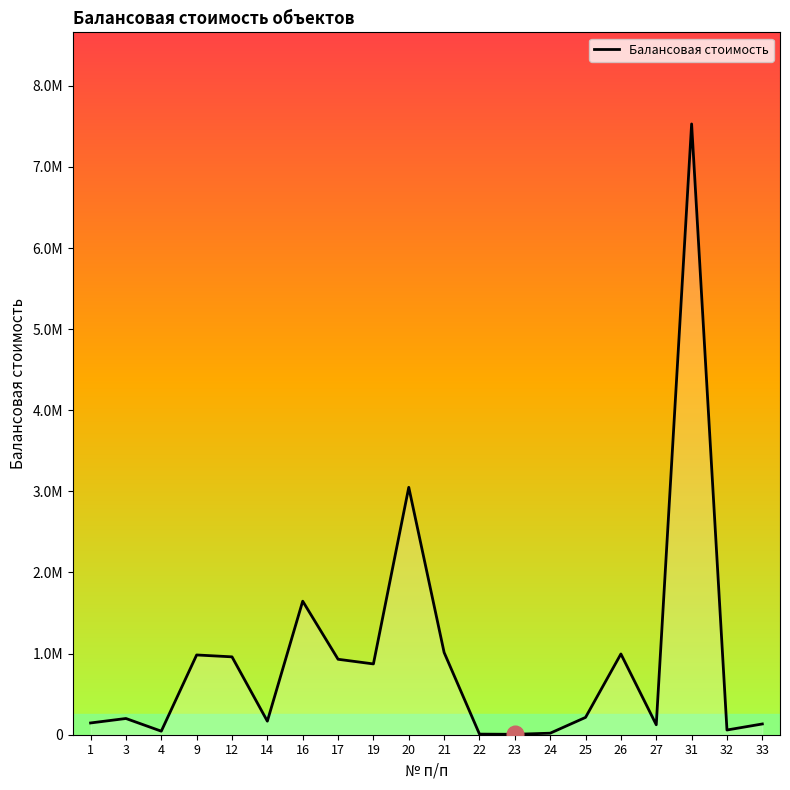

Is this an area chart (filled region under the line)?

Yes